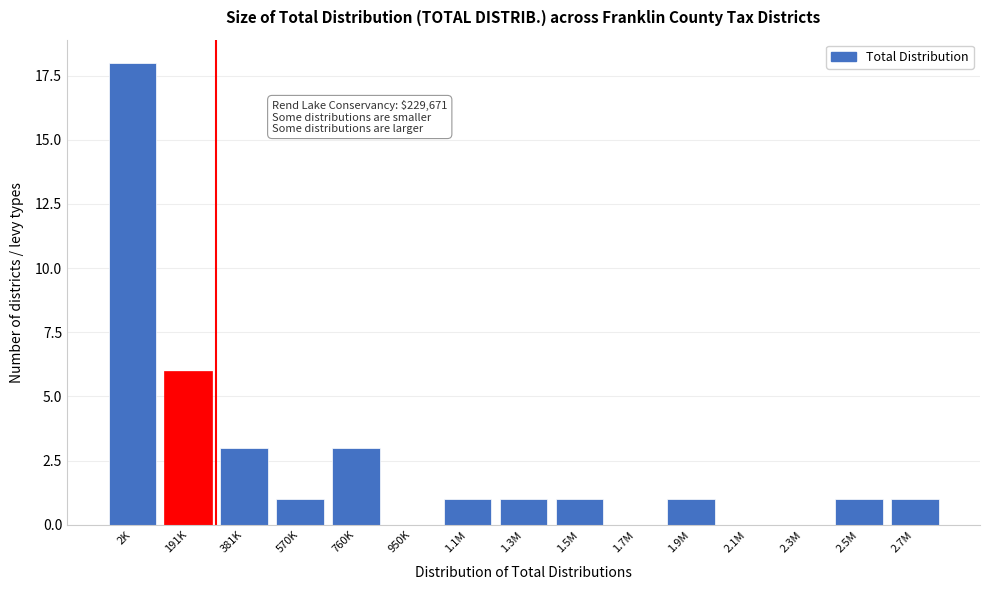

Reading right to left, transcribe all the data shown in this chart.

2.7M=1	2.5M=1	2.3M=0	2.1M=0	1.9M=1	1.7M=0	1.5M=1	1.3M=1	1.1M=1	950K=0	760K=3	570K=1	381K=3	191K=6	2K=18